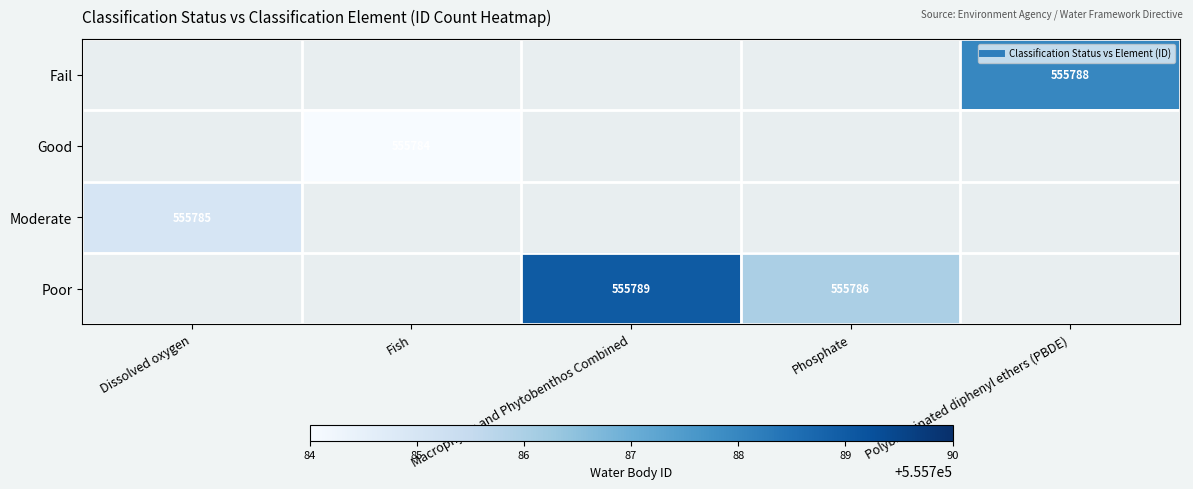

What is the minimum value for Moderate?

555785.0